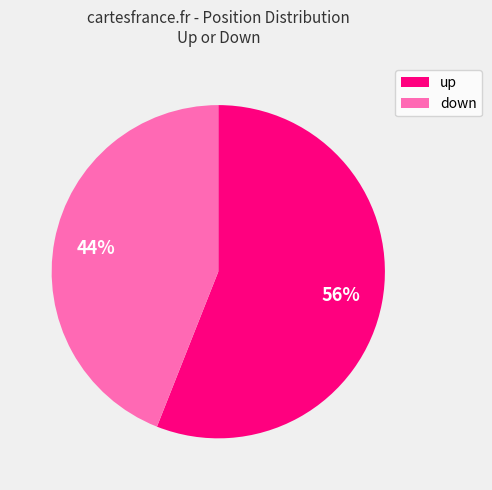

Does down account for over 50% of the chart?

No